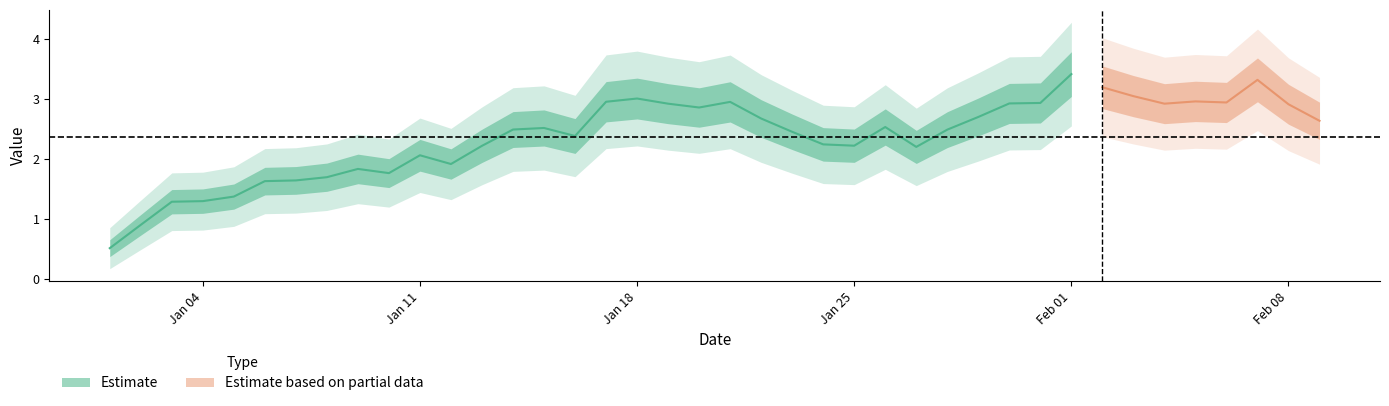

Approximately how many times larger is the value at 10 compared to 33?

0.5